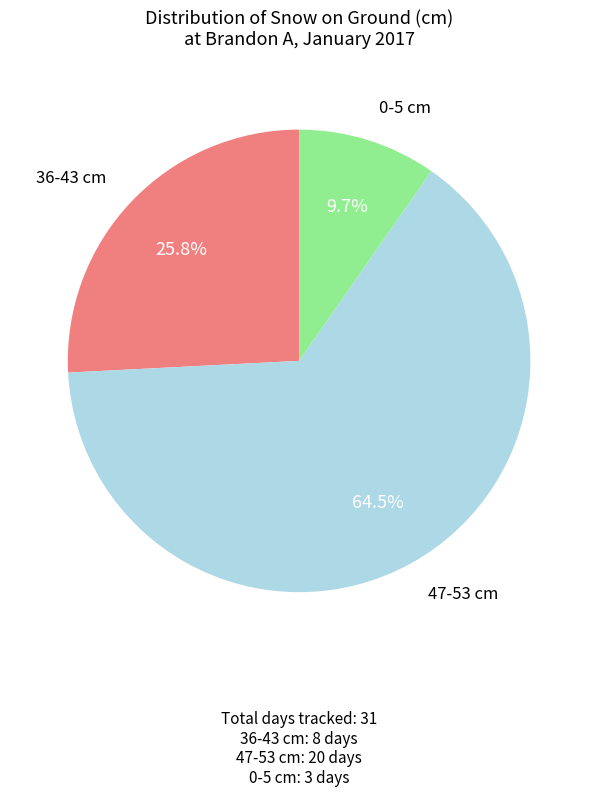

To the nearest percent, what is the difference between the largest and smallest slice percentages?

55%